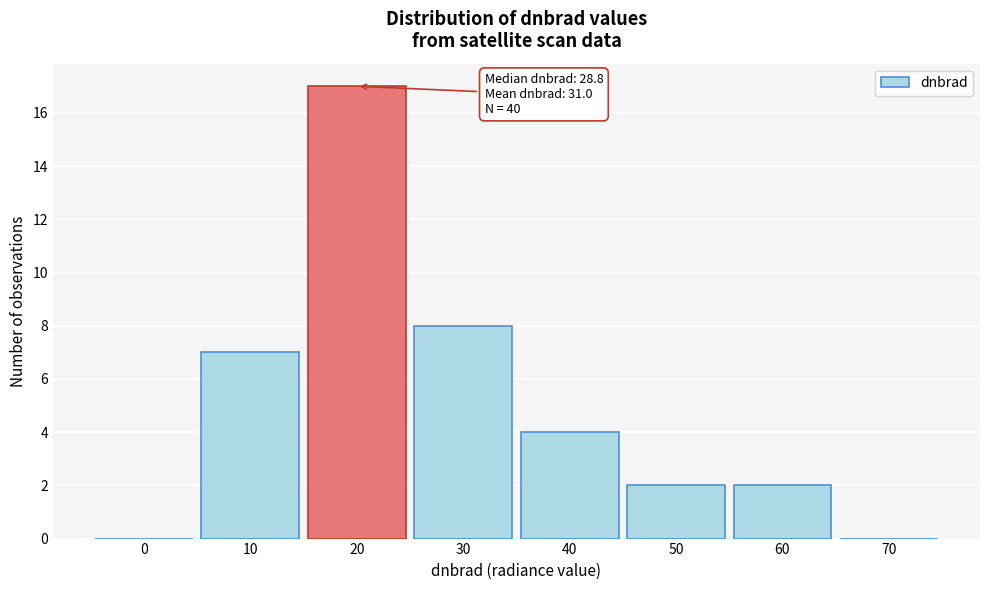

Reading left to right, extract all data points from this chart.

0=0	10=7	20=17	30=8	40=4	50=2	60=2	70=0